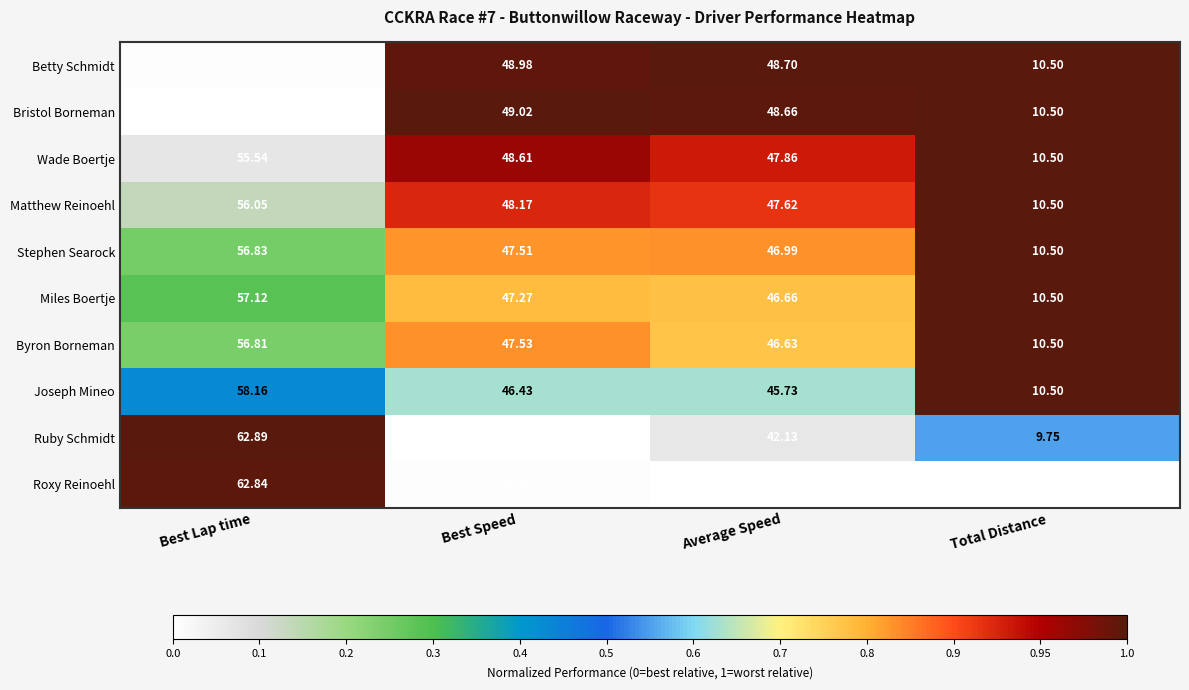

At which category is the sum across all series the highest?

Best Lap time